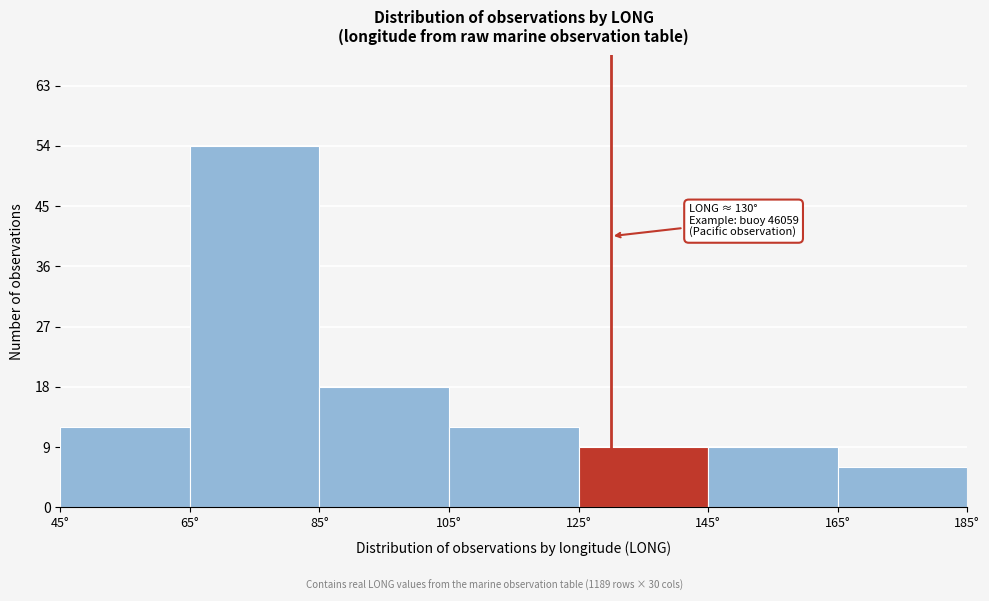

Over which range of the x-axis is the bar tallest?

65 to 85